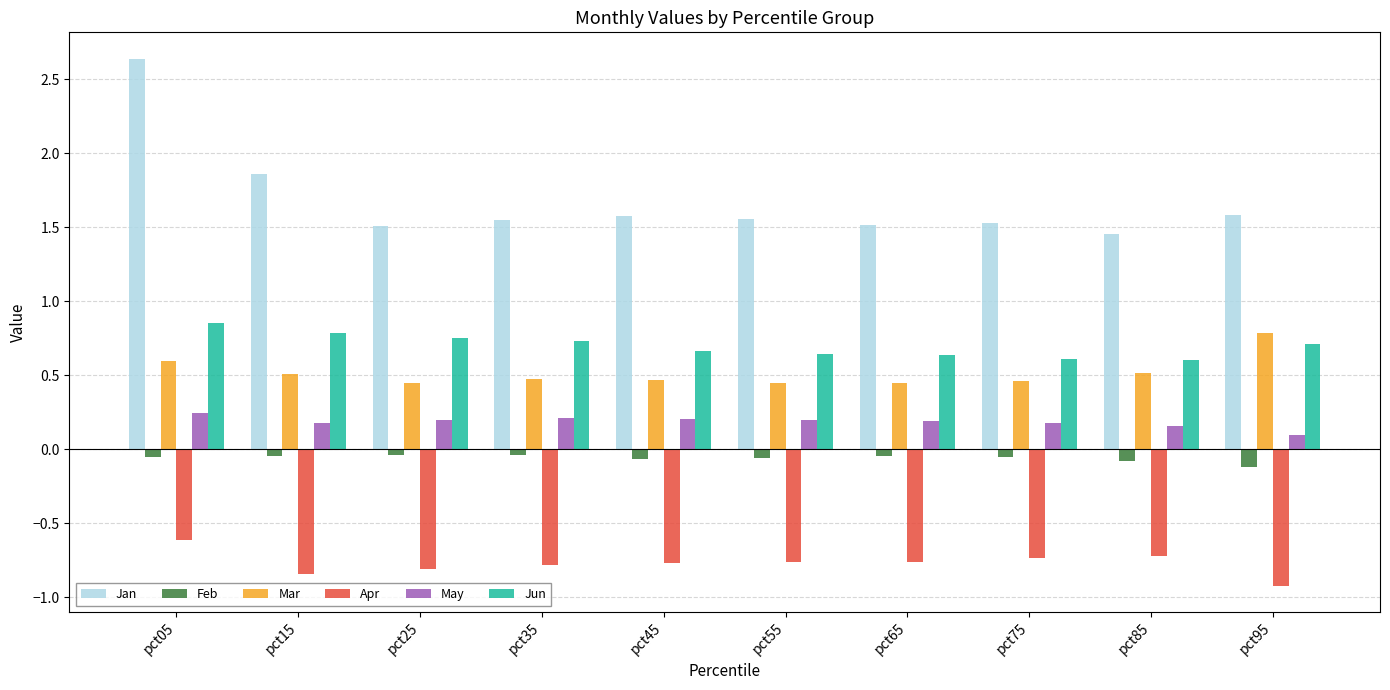

What is the total value across all series at pct55?

2.0